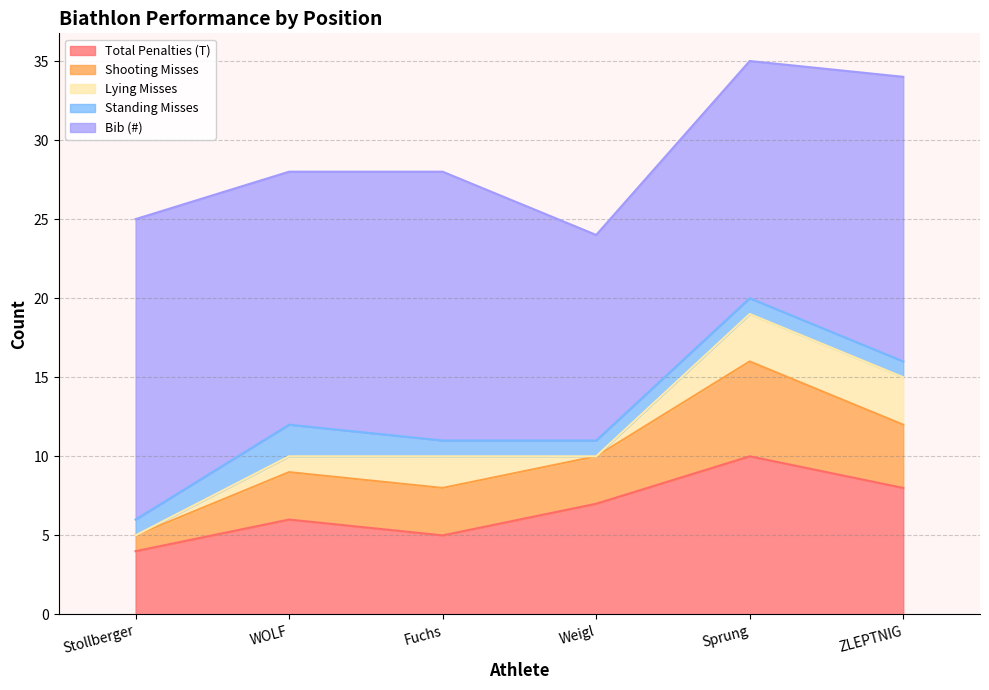

Count the Shooting Misses values in the range 3 to 4.

4